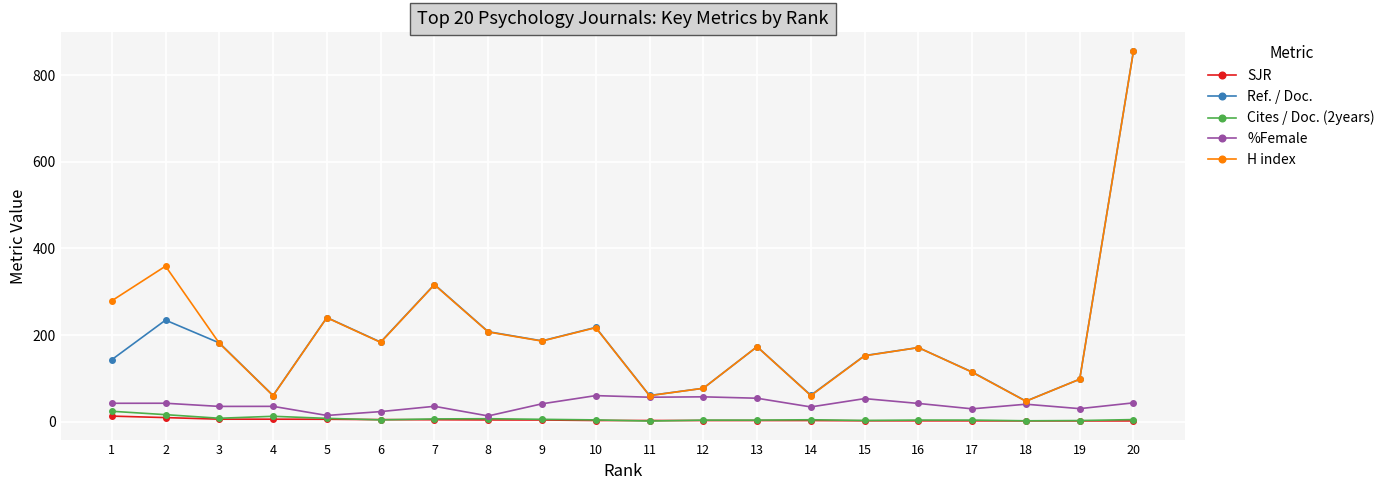

What is the total value across all series at 17?

263.6